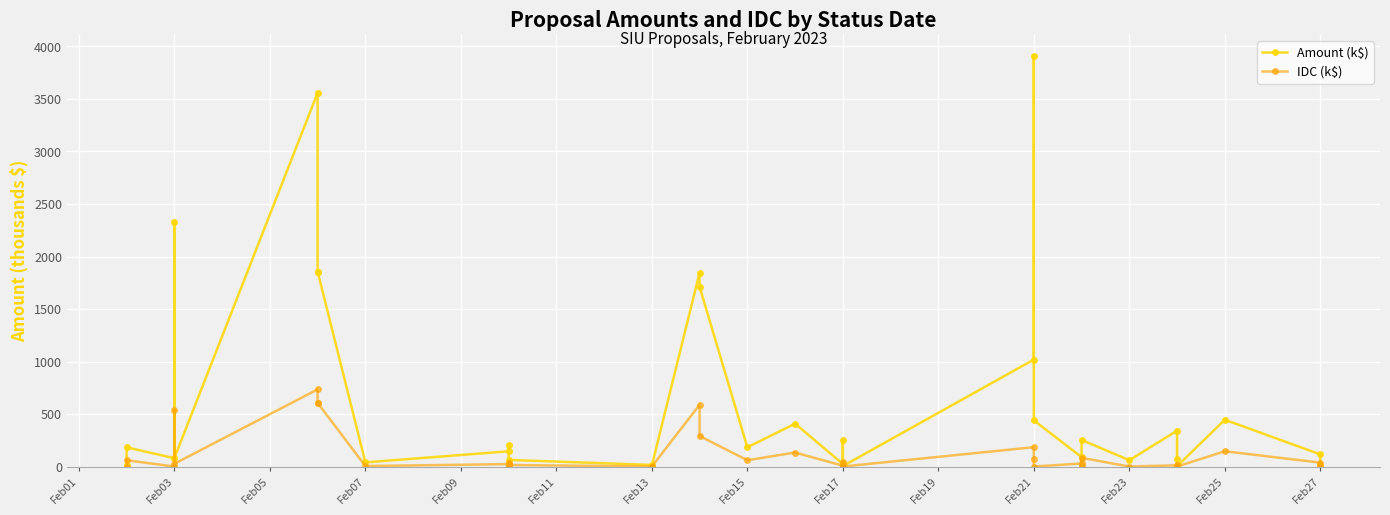

What is the difference between the maximum and minimum values in the Amount (k$) series?

3911.2